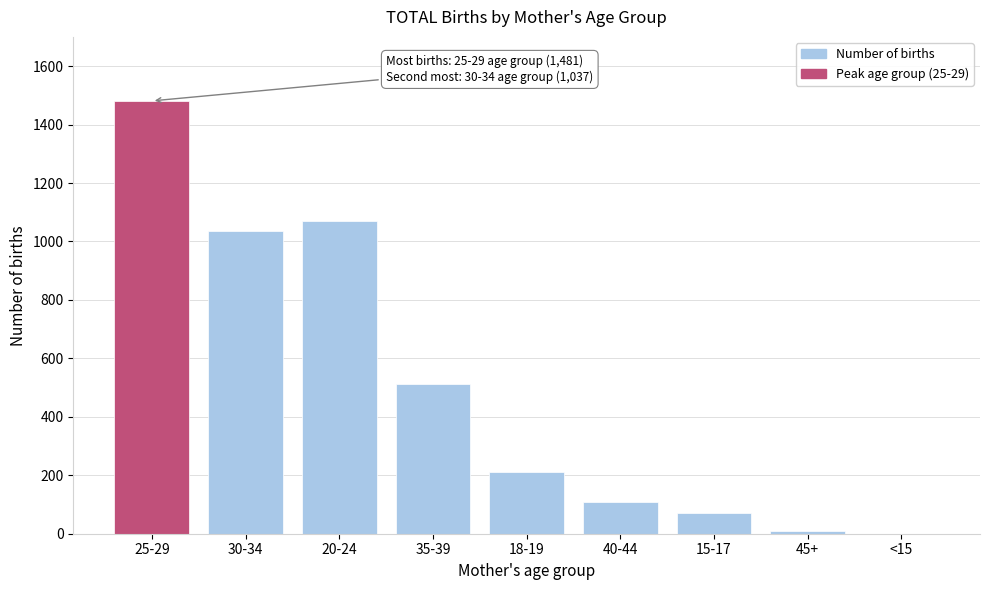

Reading left to right, extract all data points from this chart.

25-29=1481	30-34=1037	20-24=1071	35-39=511	18-19=210	40-44=110	15-17=70	45+=10	<15=0